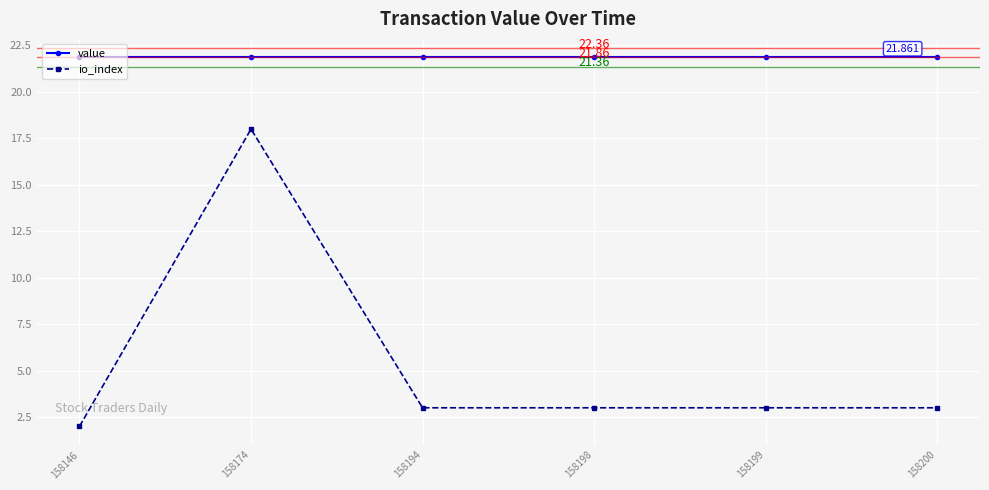

What is the value of the value point at the 2nd from the left?

21.9